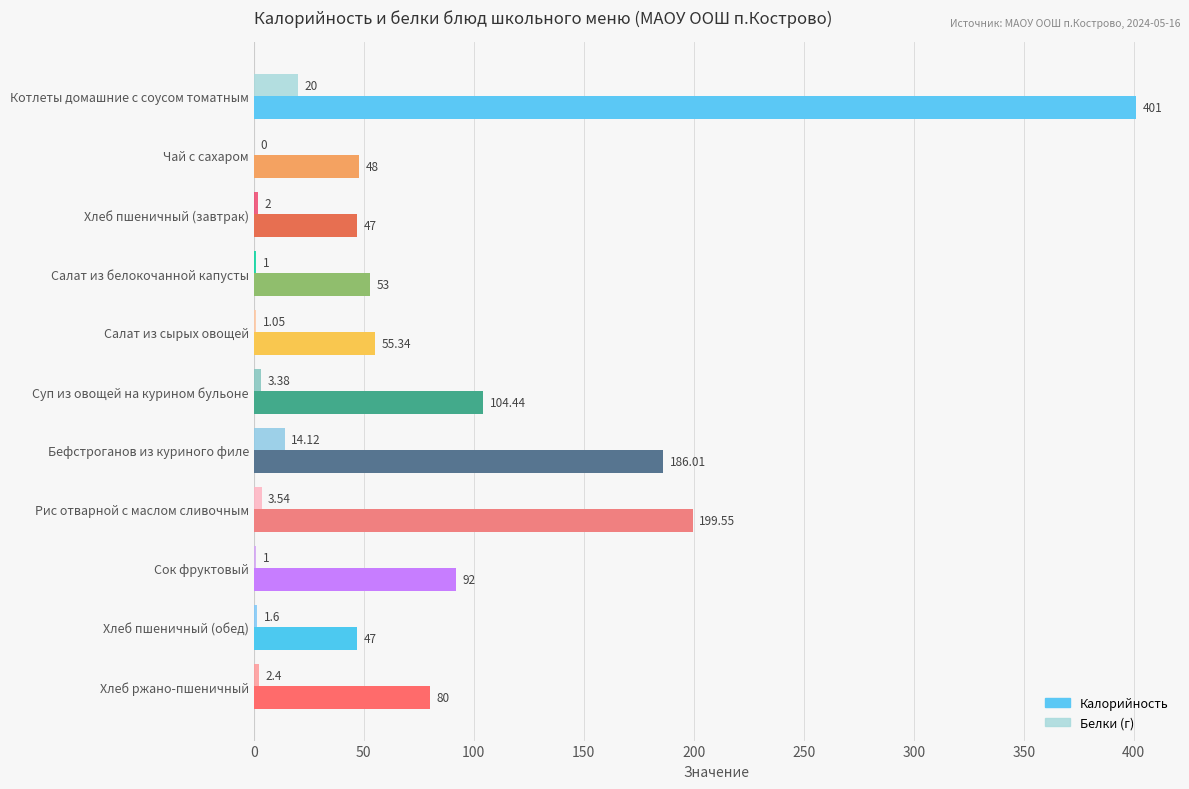

At which category does the chart reach its peak across all series?

Котлеты домашние с соусом томатным